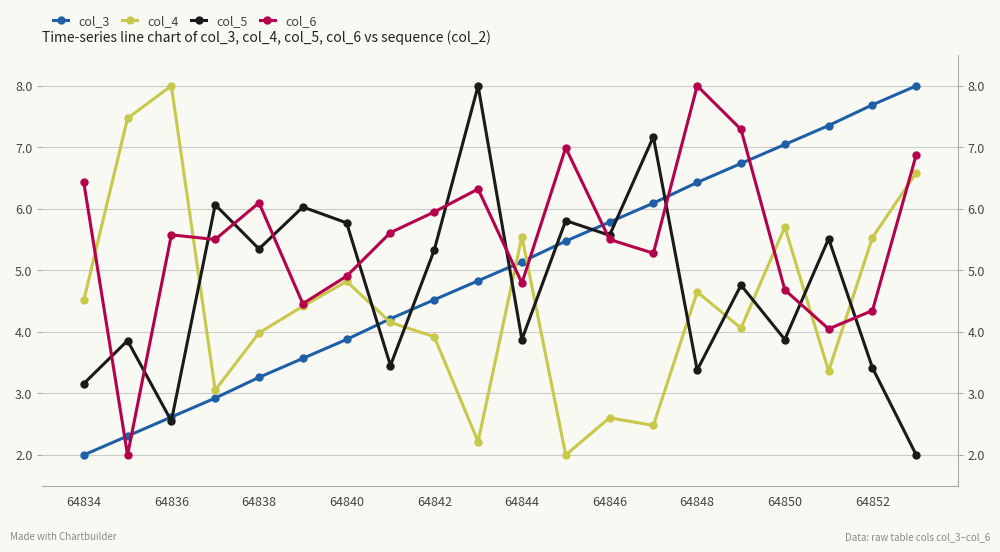

True or false: col_6 has more than 0 interior local peaks.

True